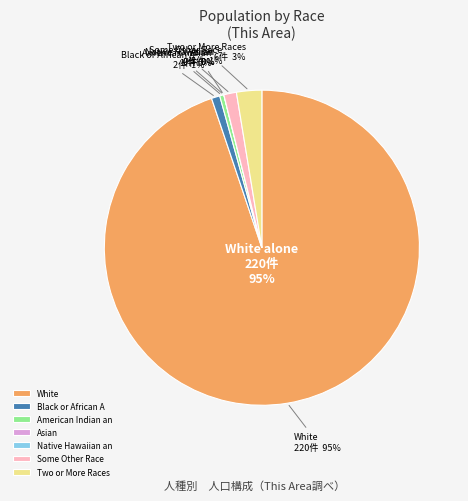

The Some Other Race alone slice represents 11% of the pie. True or false?

False